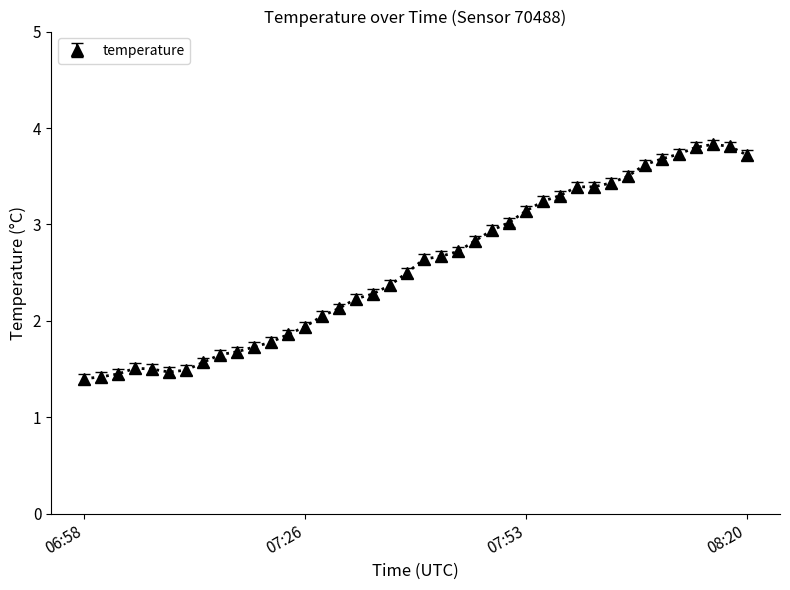

What is the average value?

2.6